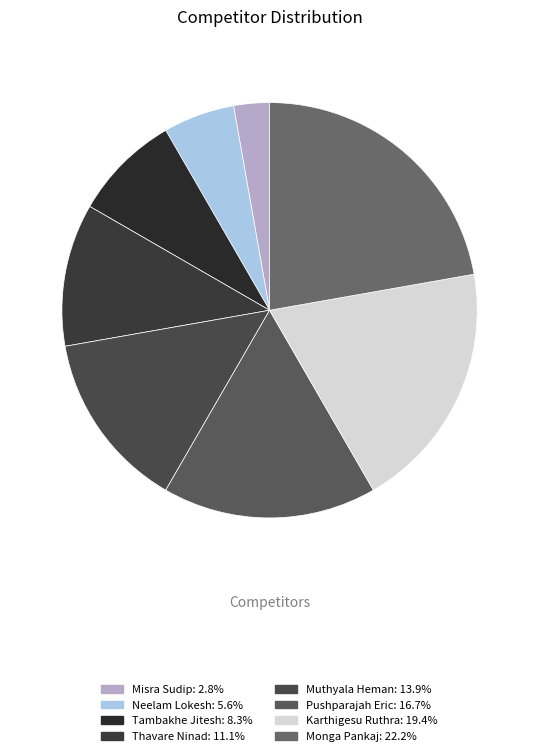

Rank the categories by value from lowest to highest.

Misra Sudip, Neelam Lokesh, Tambakhe Jitesh, Thavare Ninad, Muthyala Heman, Pushparajah Eric, Karthigesu Ruthra, Monga Pankaj